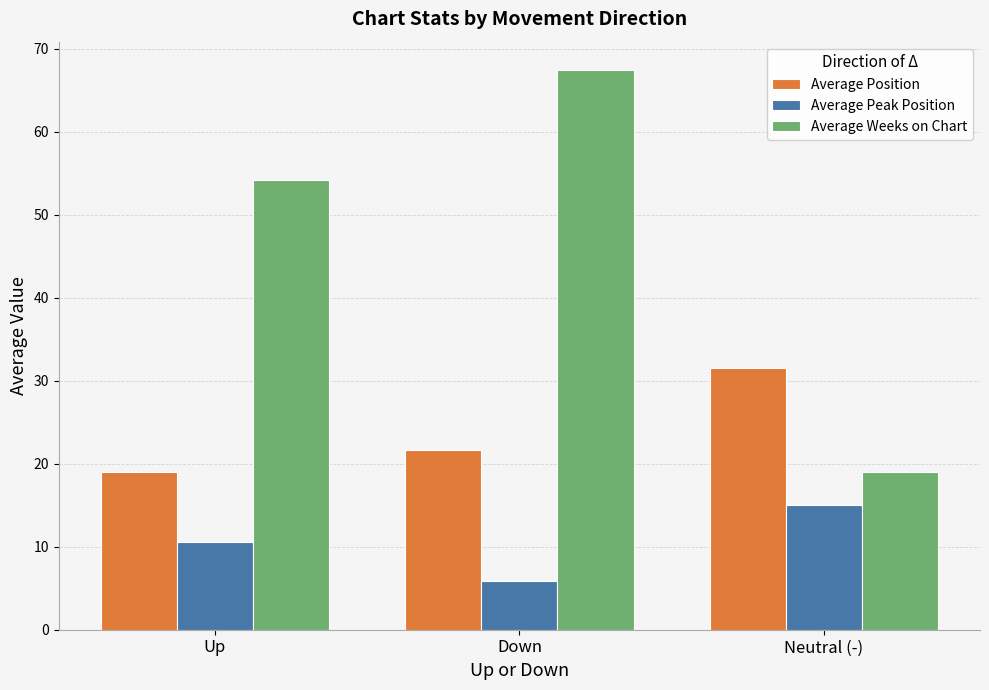

How many bars are there in total?

9